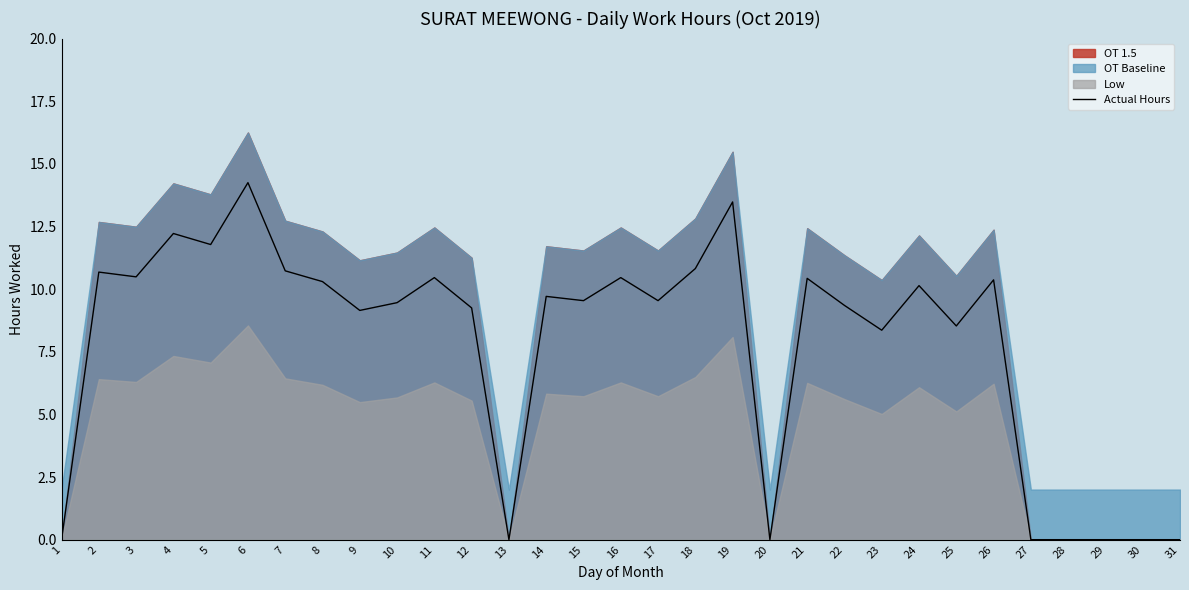

The chart shows a value of 3.7 at 18. True or false?

False